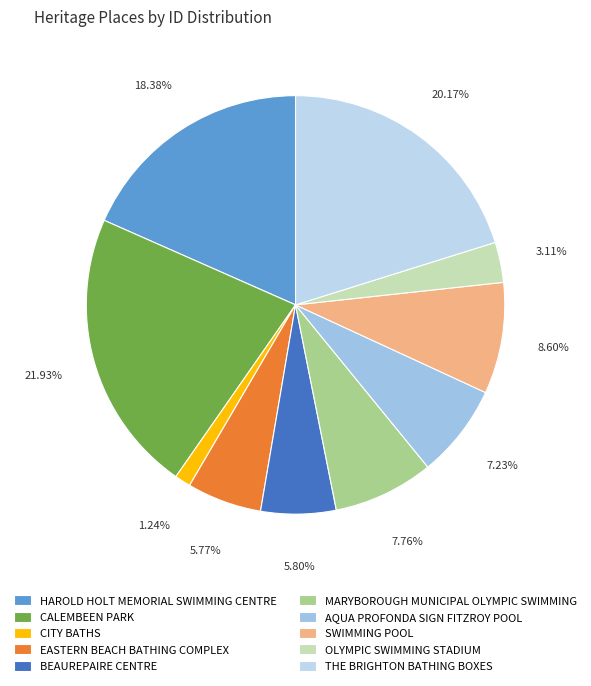

What is the total percentage of CALEMBEEN PARK and OLYMPIC SWIMMING STADIUM?

25.0%